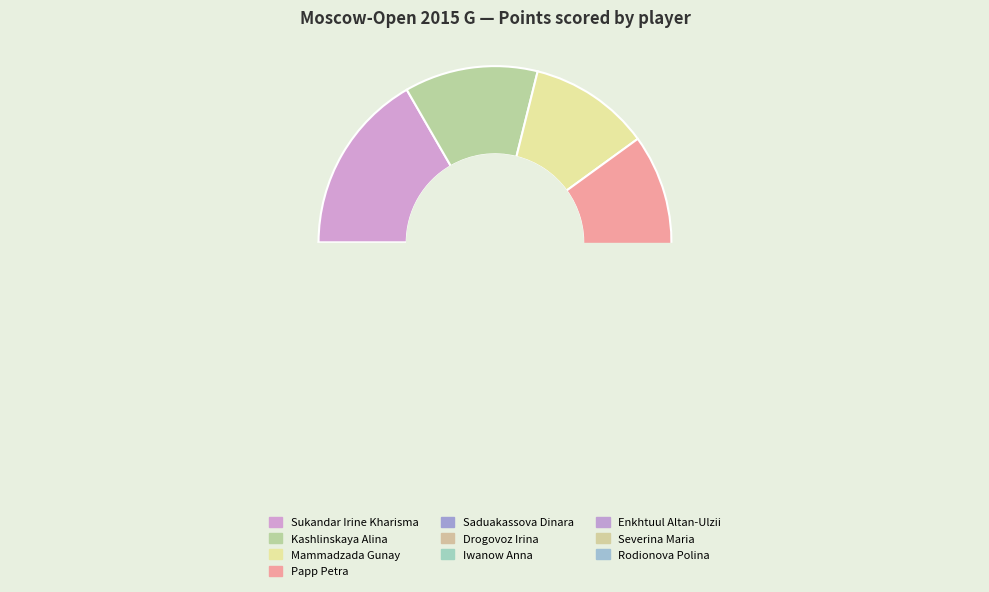

True or false: Papp Petra accounts for 26% of the total.

False